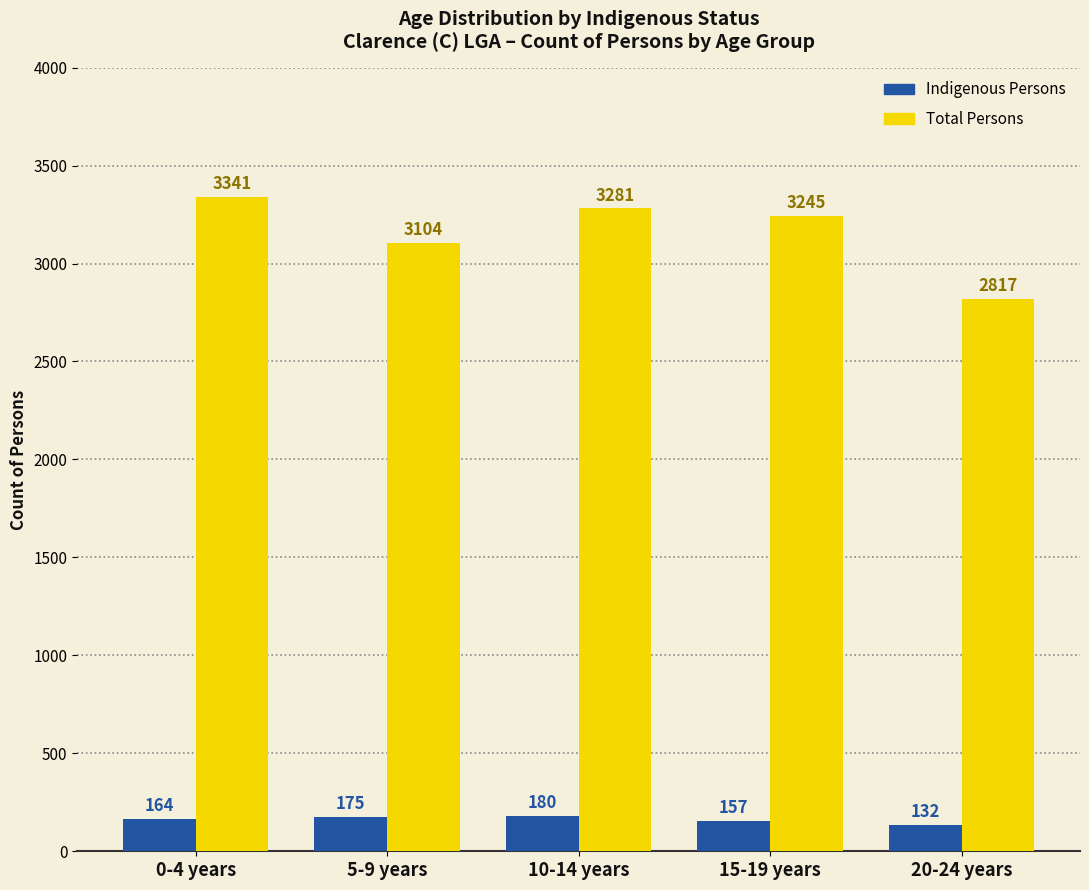

Reading left to right, transcribe all the data shown in this chart.

Indigenous Persons: 164	175	180	157	132
Total Persons: 3341	3104	3281	3245	2817